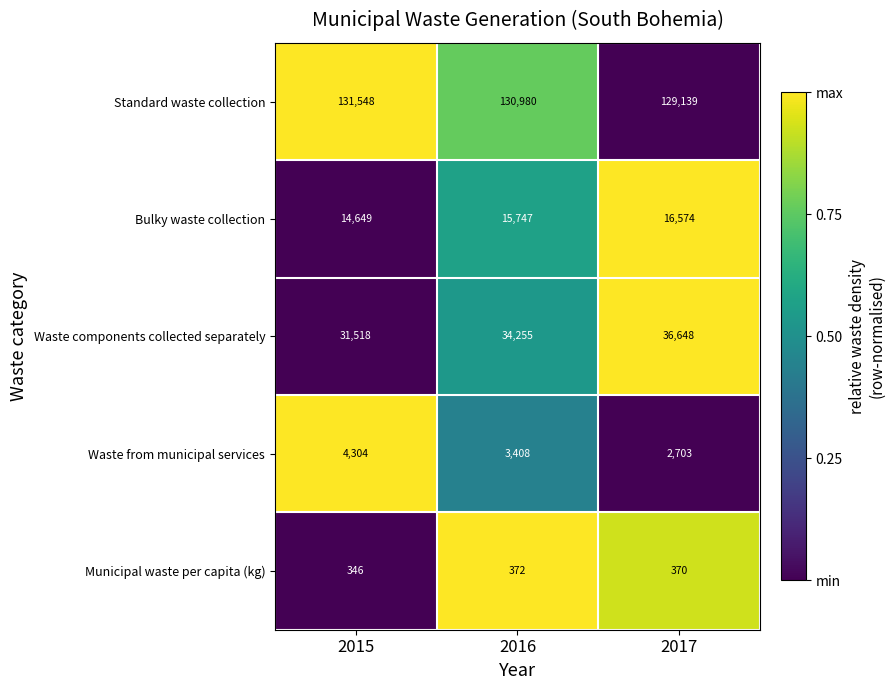

What is the difference between the Bulky waste collection values at 2017 and 2015?

1925